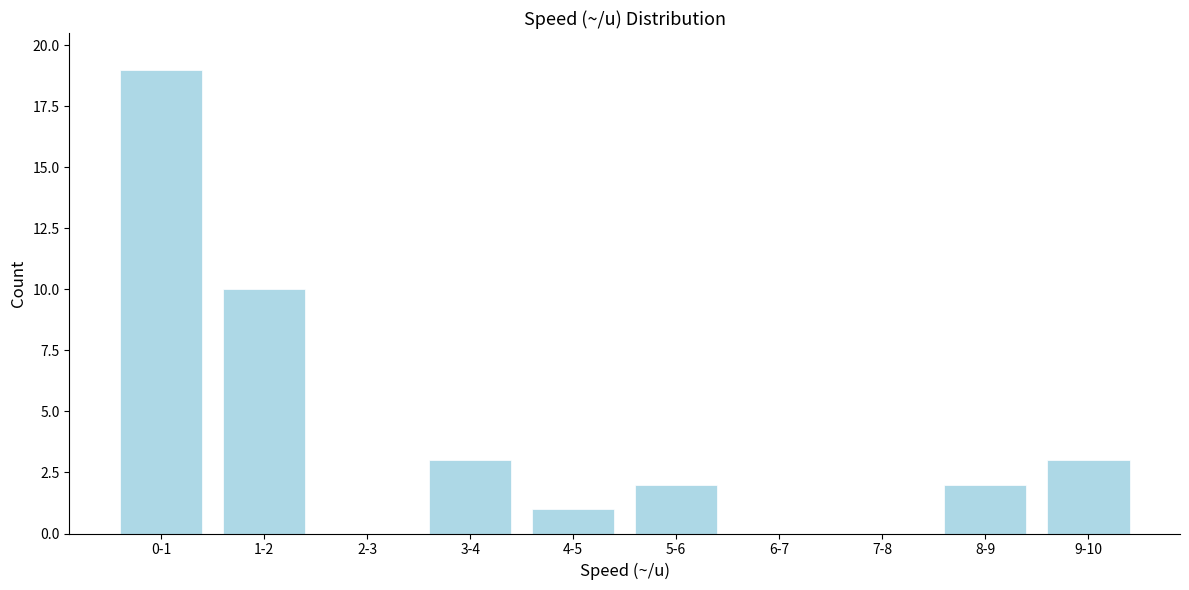

Reading right to left, list all the values displayed in this chart.

9-10=3	8-9=2	7-8=0	6-7=0	5-6=2	4-5=1	3-4=3	2-3=0	1-2=10	0-1=19